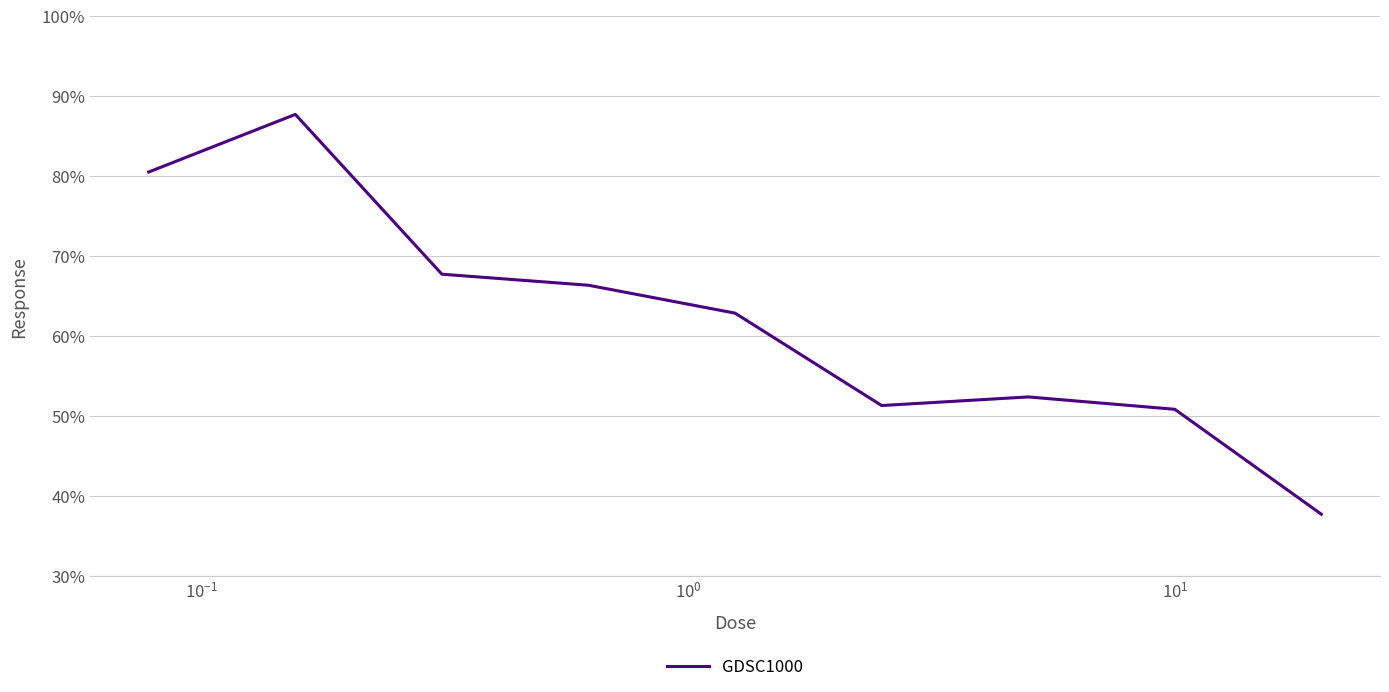

What is the minimum value shown in the chart?

37.7